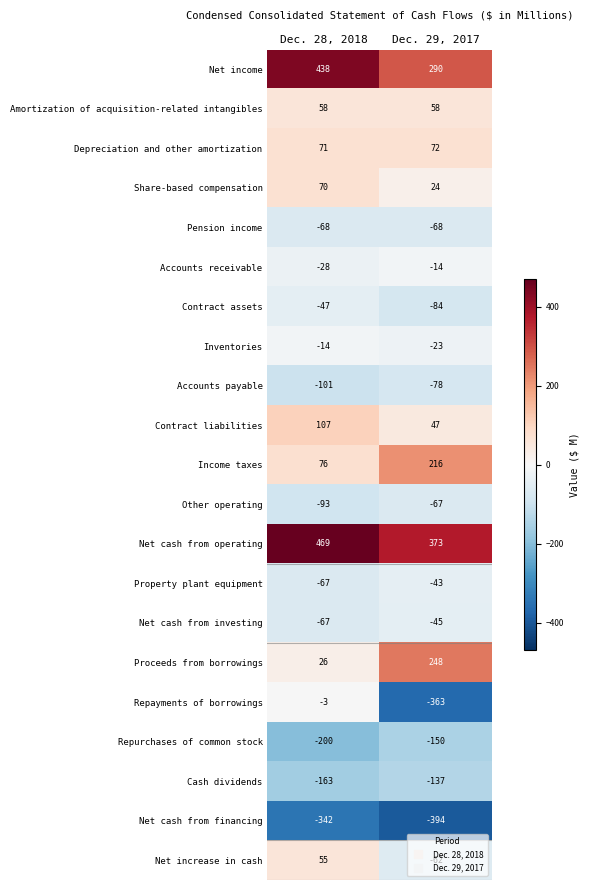

Is it true that Net cash from financing equals -562 at Dec. 29, 2017?

False